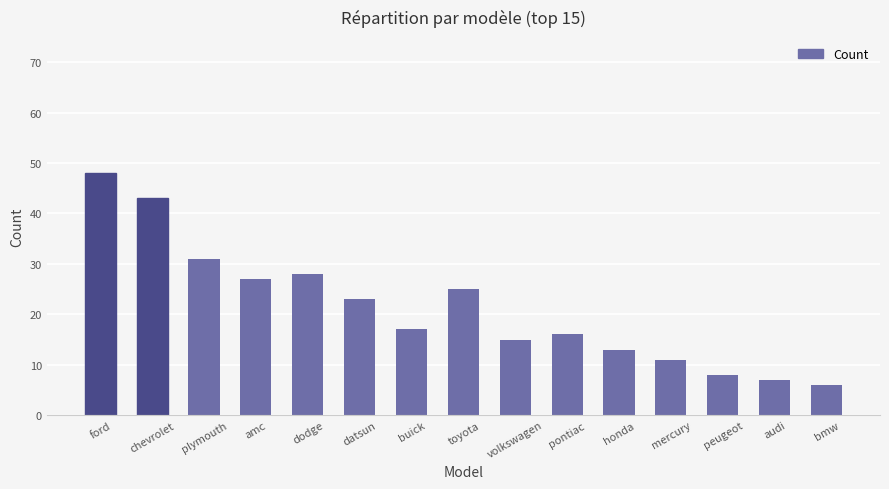

At which category does the chart reach its minimum across all series?

bmw